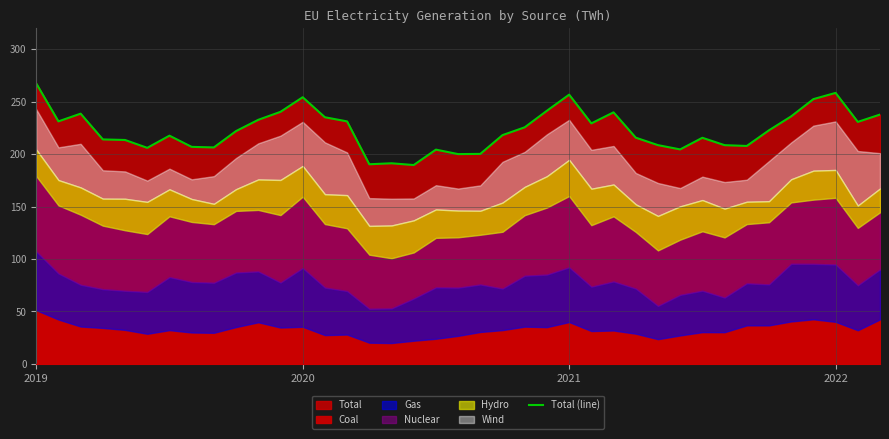

The chart shows a value of 215.5 at 30. True or false?

True